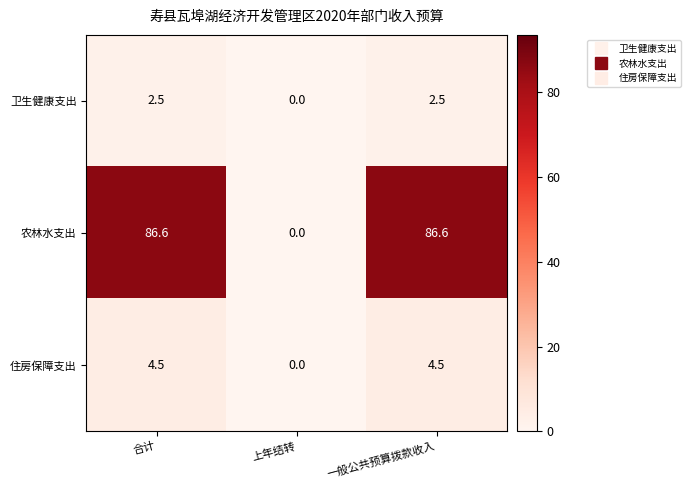

Which category has the lowest value across all series?

上年结转